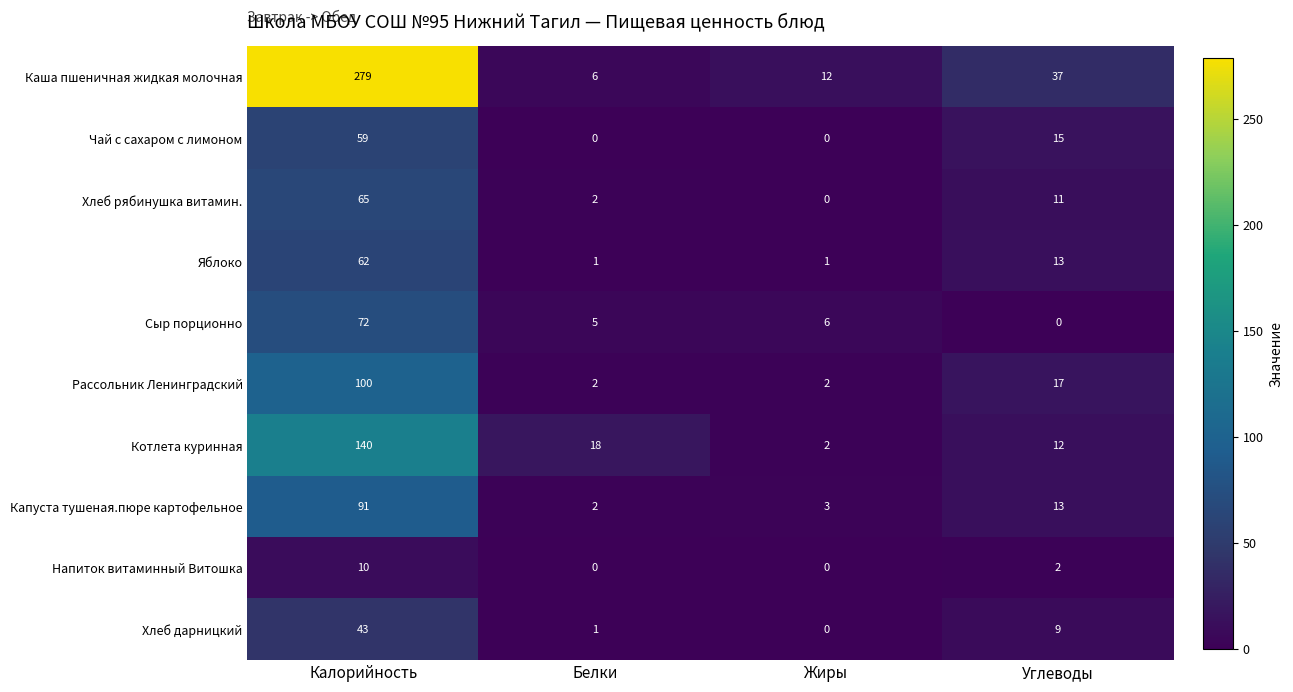

What is the sum of the Яблоко values at Белки and Калорийность?

63